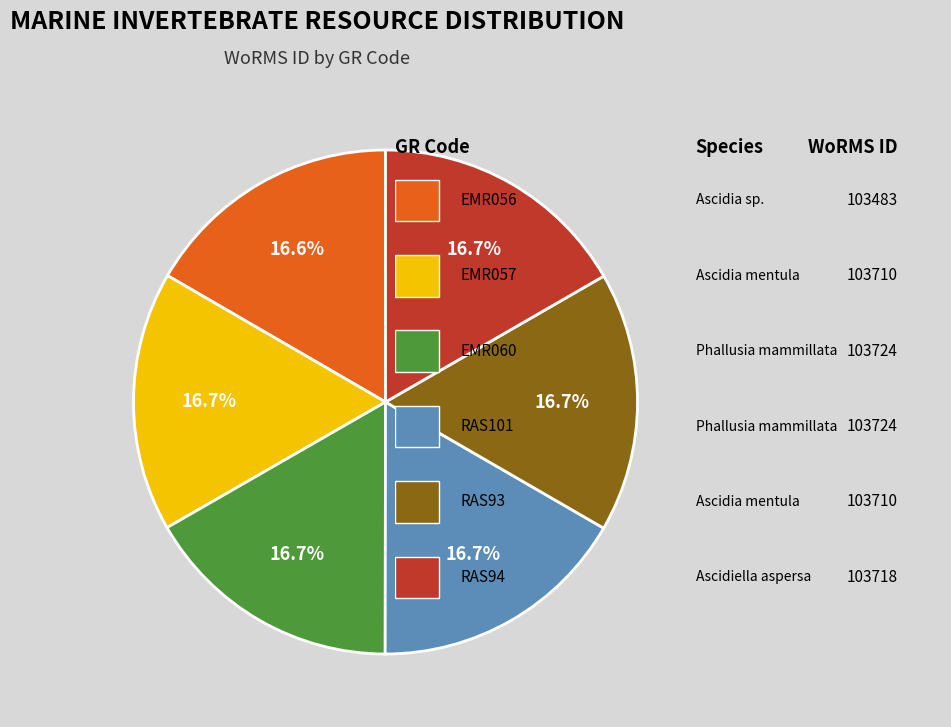

Does any single category account for the majority?

No